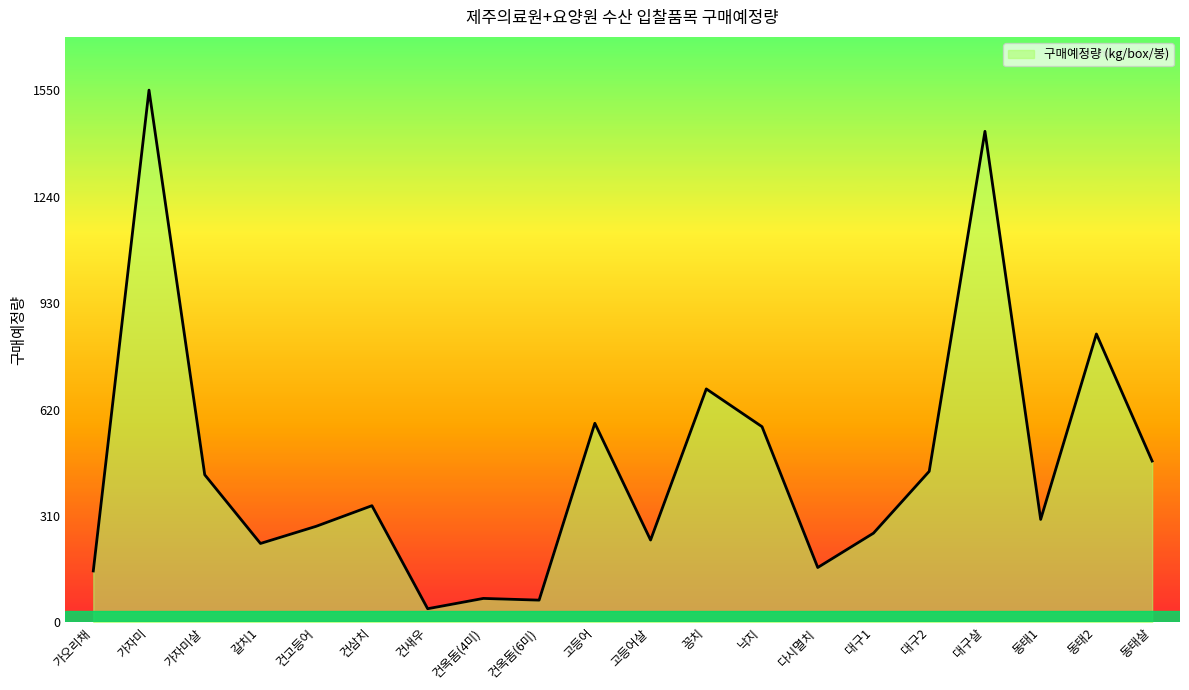

Reading left to right, extract all data points from this chart.

가오리채=150	가자미=1550	가자미살=430	갈치1=230	건고등어=280	건삼치=340	건새우=40	건옥돔(4미)=70	건옥돔(6미)=65	고등어=580	고등어살=240	꽁치=680	낙지=570	다시멸치=160	대구1=260	대구2=440	대구살=1430	동태1=300	동태2=840	동태살=470